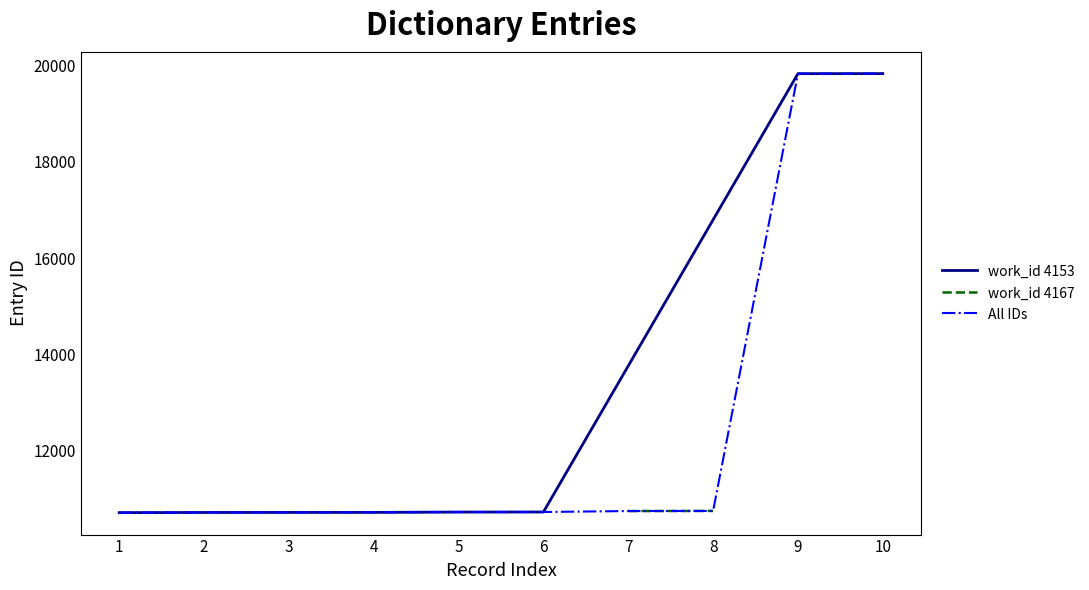

What is the maximum value shown in the chart?

19834